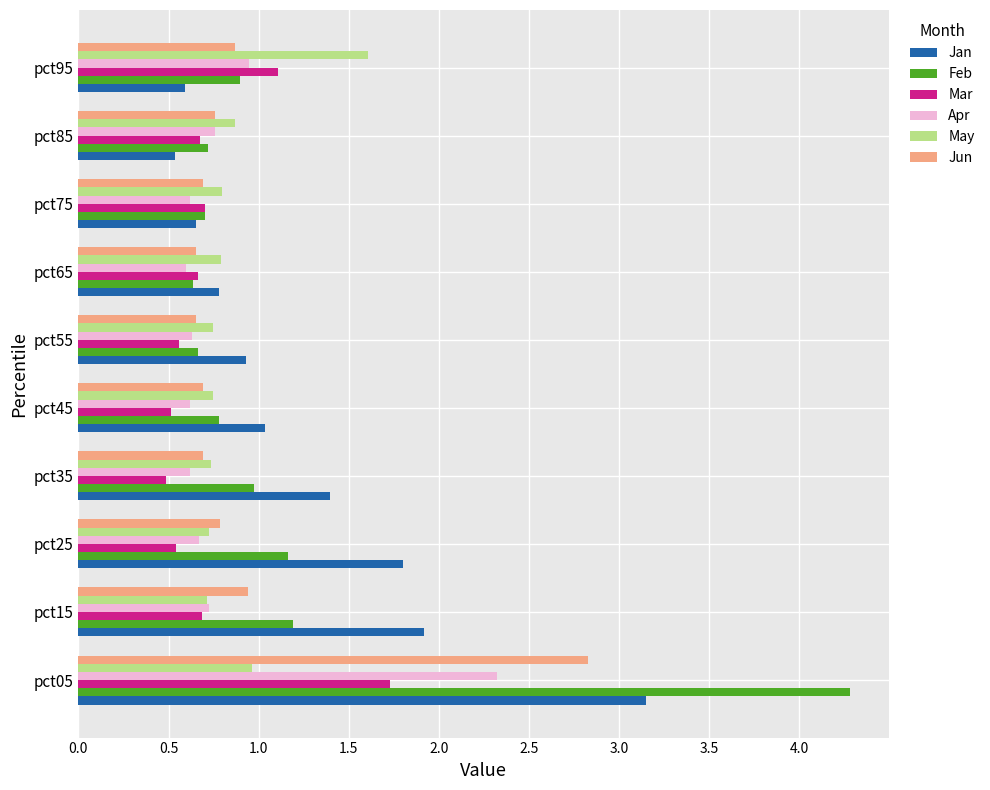

What is the difference between the second highest and second lowest values in the May series?

0.2